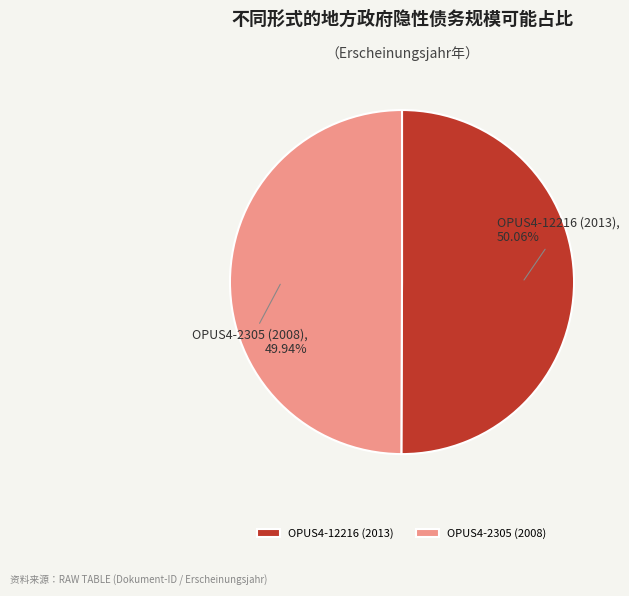

Is it true that OPUS4-12216 (2013) is 43% of the pie?

False